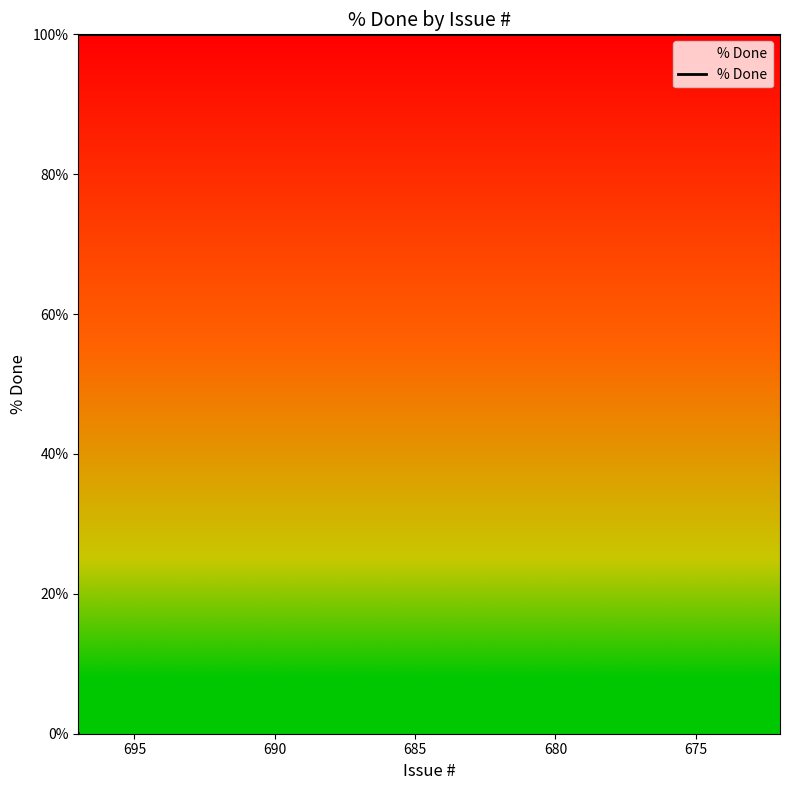

How many categories are shown in the chart?

20